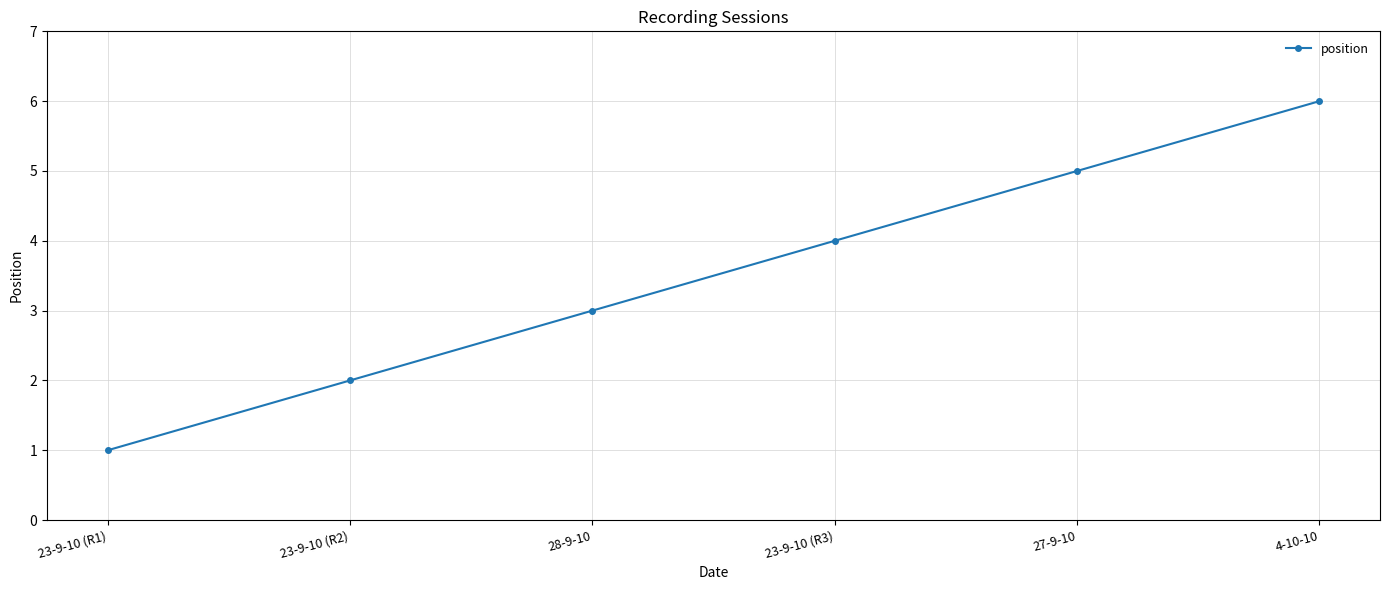

List the labels in order of value, largest first.

4-10-10, 27-9-10, 23-9-10 (R3), 28-9-10, 23-9-10 (R2), 23-9-10 (R1)